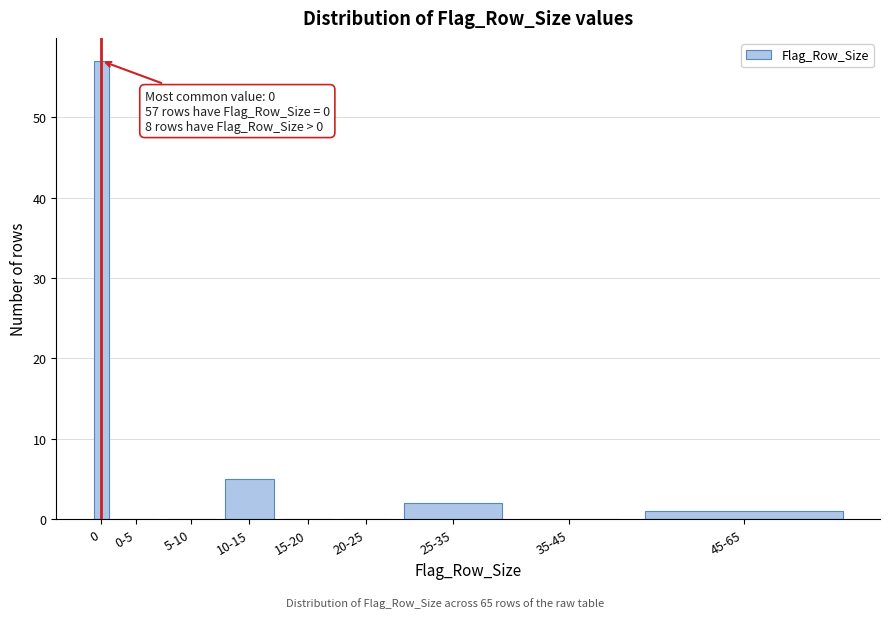

Reading right to left, extract all data points from this chart.

45-65=1	35-45=0	25-35=2	20-25=0	15-20=0	10-15=5	5-10=0	0-5=0	0=57